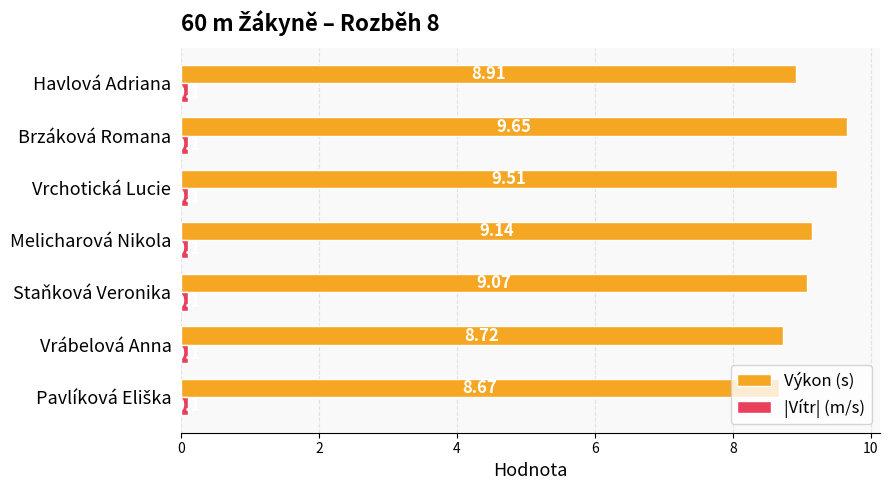

Where is Výkon (s) nearest to the value 9?

Staňková Veronika